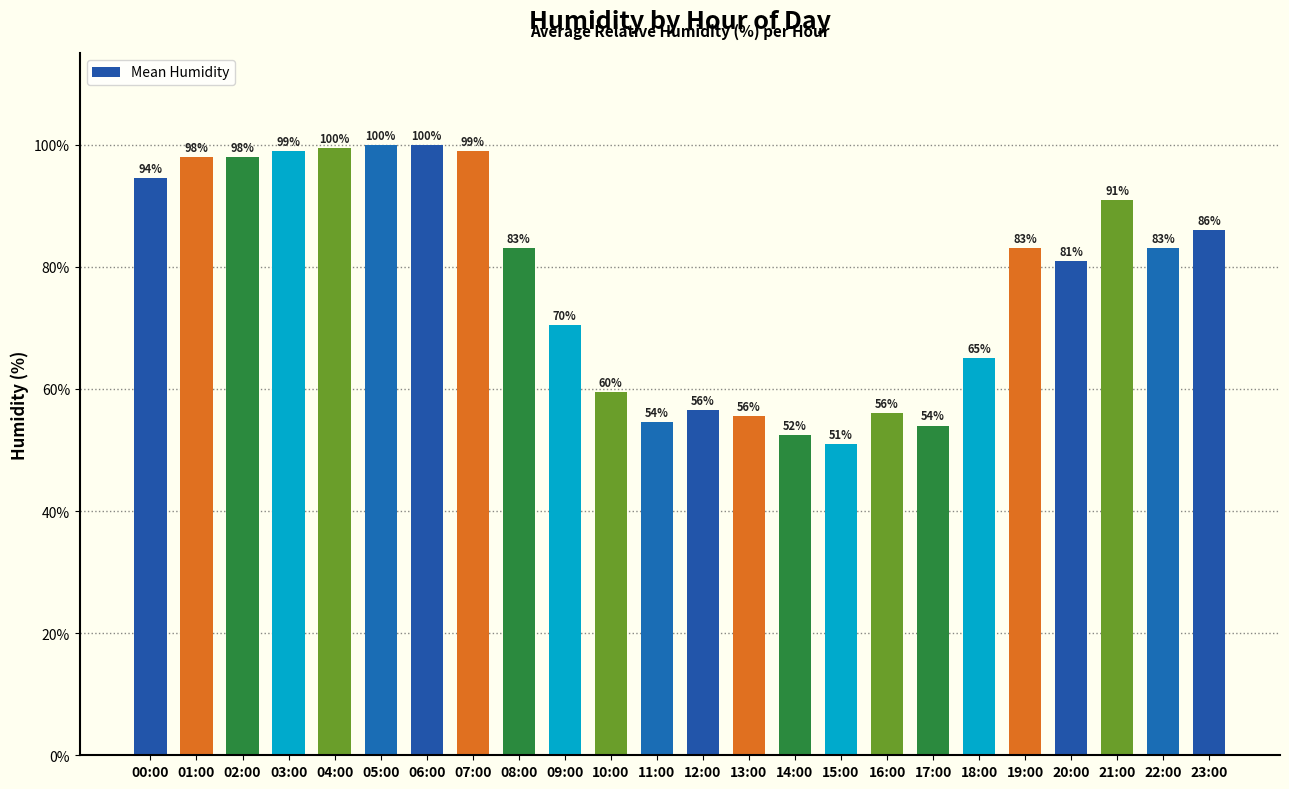

How many data points are less than 83?

11